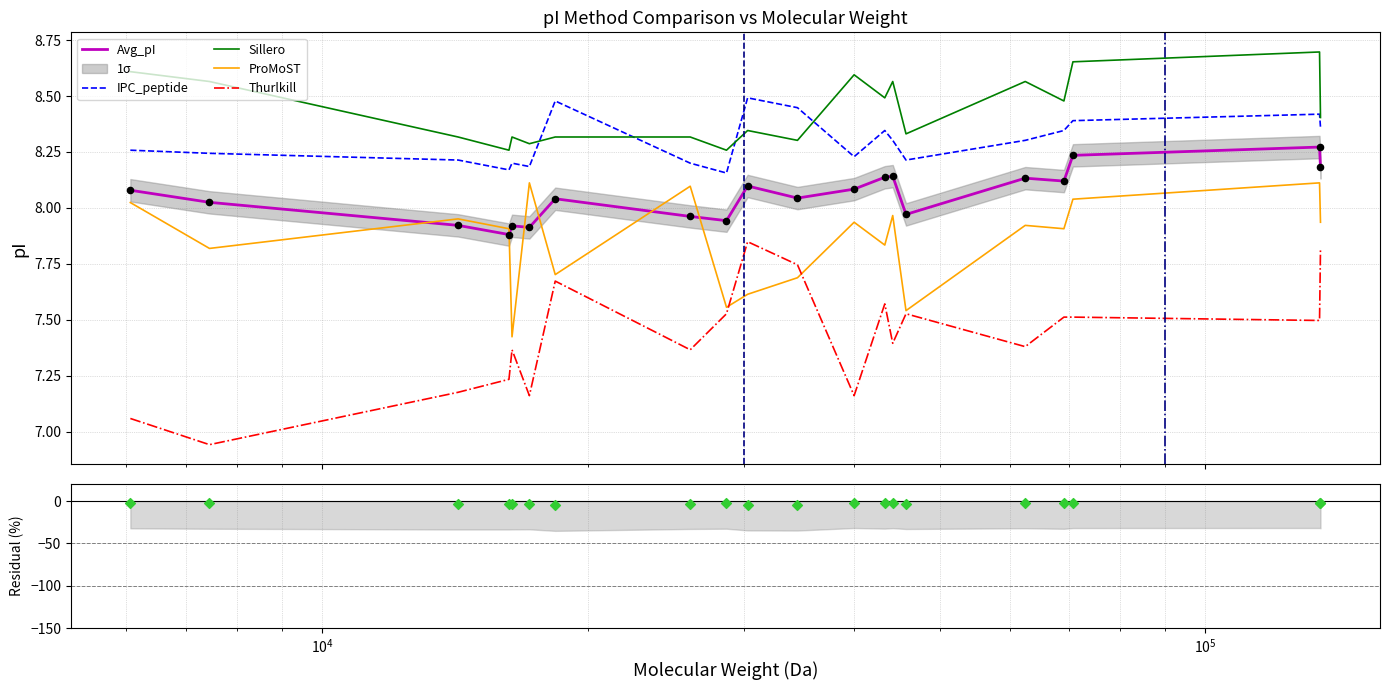

Which series has the largest total across all categories?

Sillero